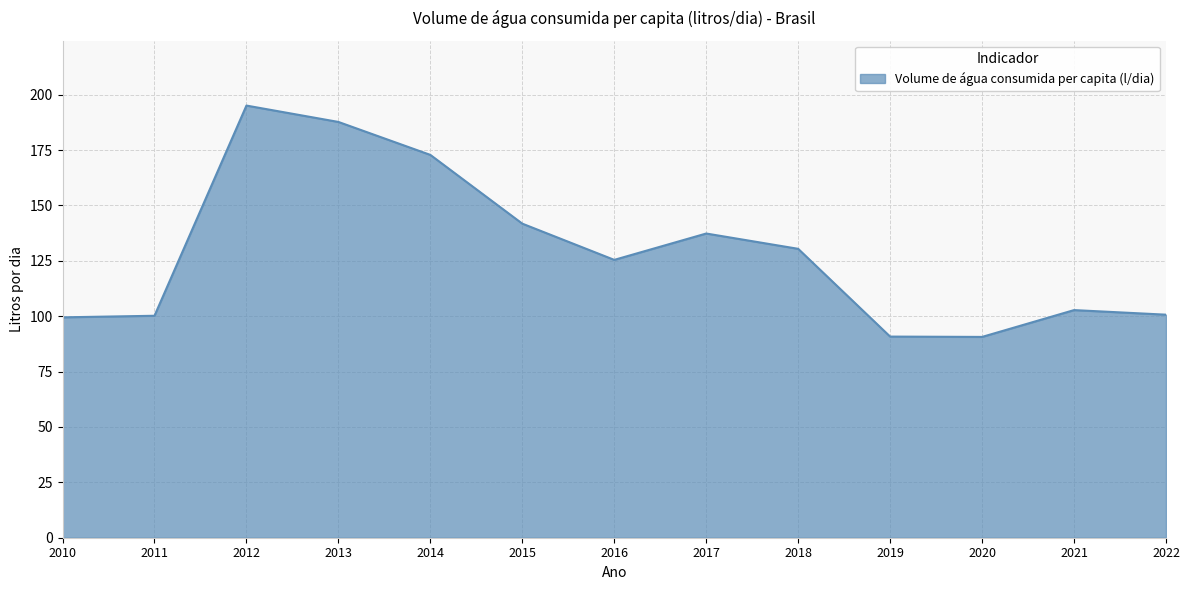

What is the average value?

128.9